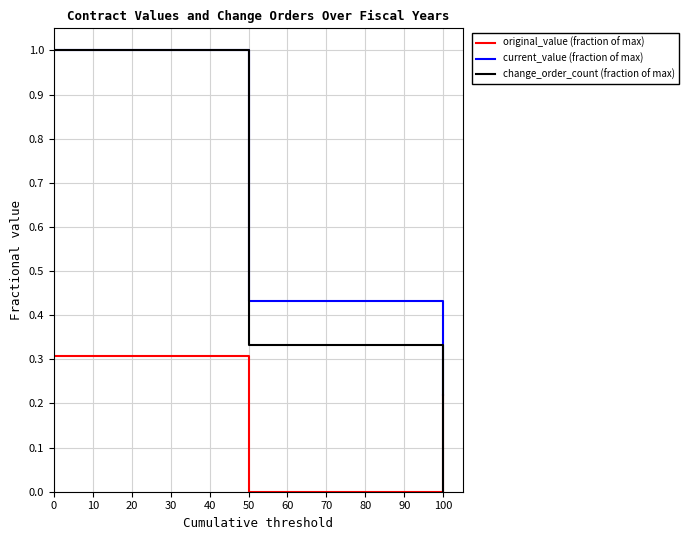

Which series has the largest range (max minus min)?

change_order_count (fraction of max)